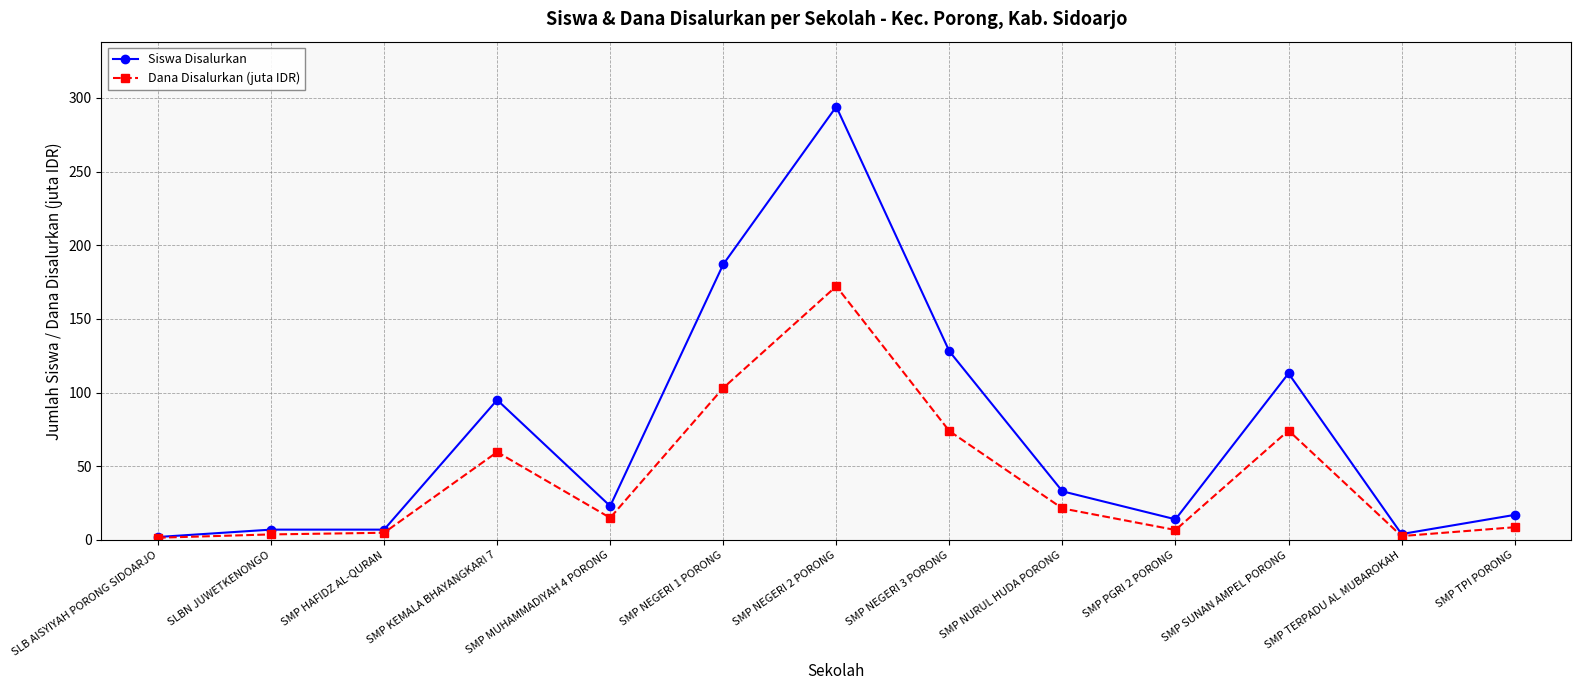

What is the spread (max minus min) of values at SMP HAFIDZ AL-QURAN?

2.1